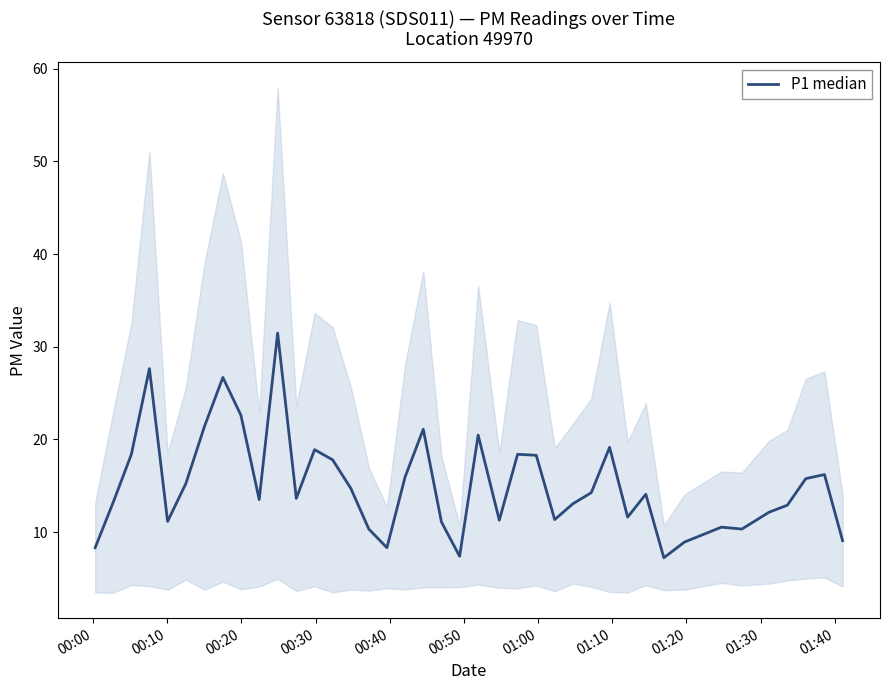

Is this an area chart (filled region under the line)?

No